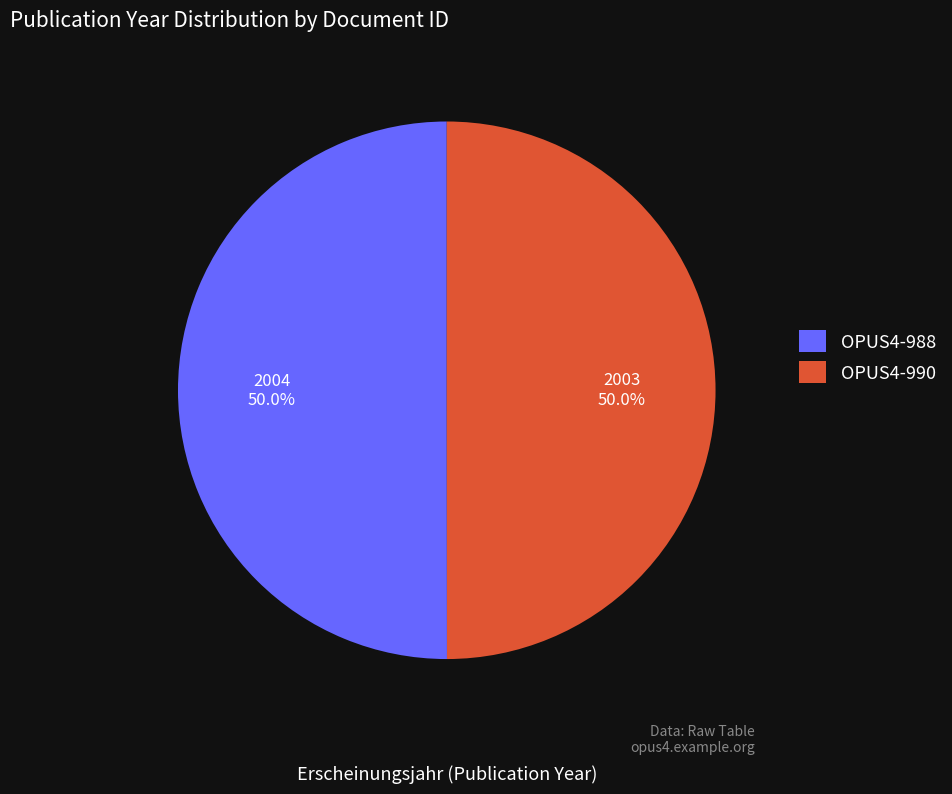

True or false: OPUS4-990 accounts for 41% of the total.

False